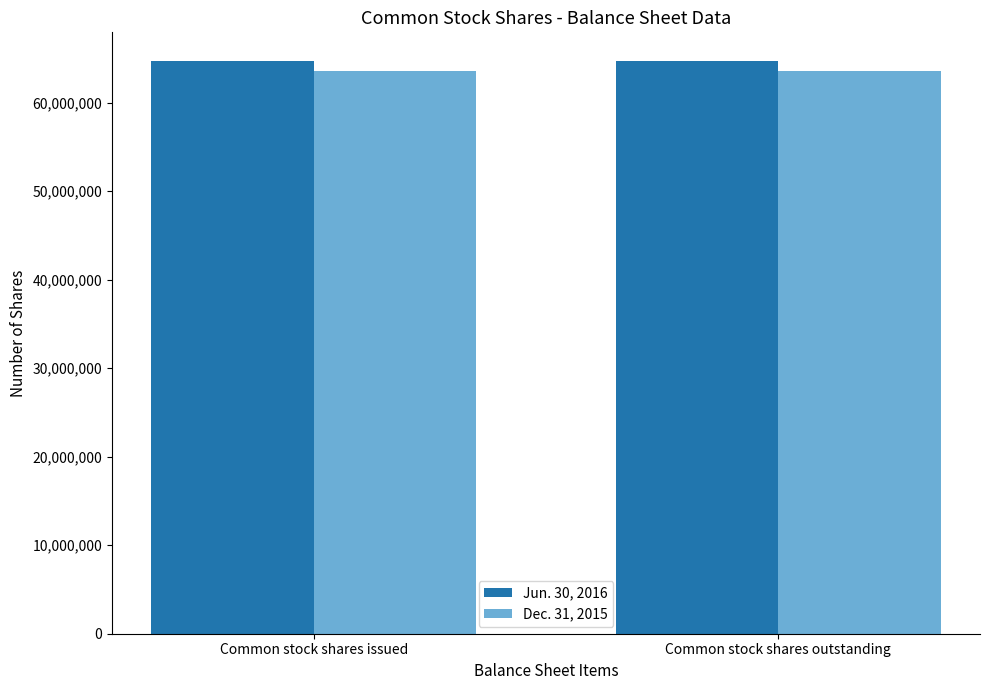

What position from the left is Common stock shares outstanding?

2